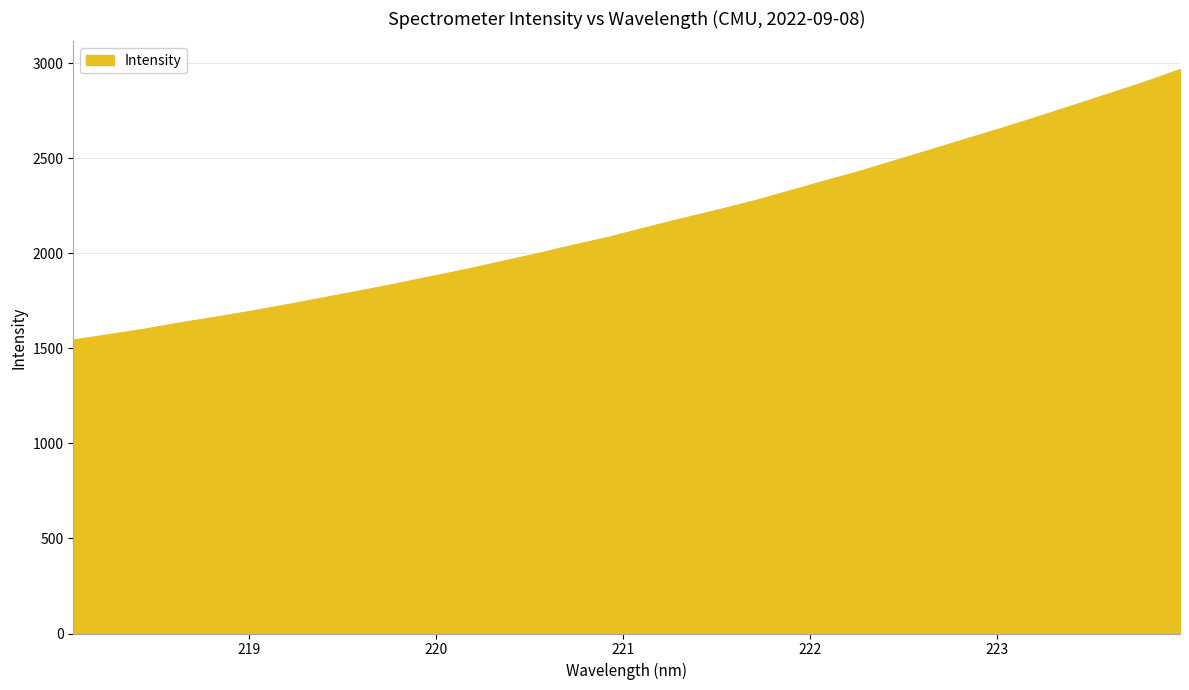

What is the maximum value shown in the chart?

2967.9